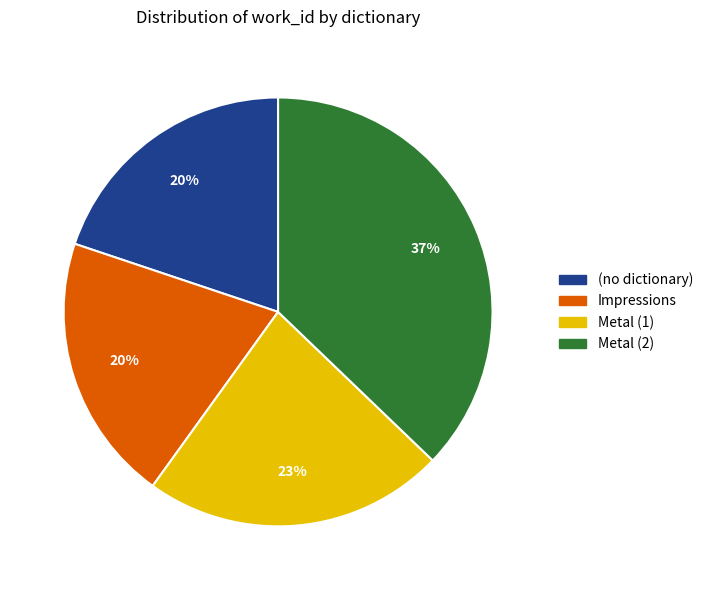

To the nearest percent, what portion does Impressions represent?

20%